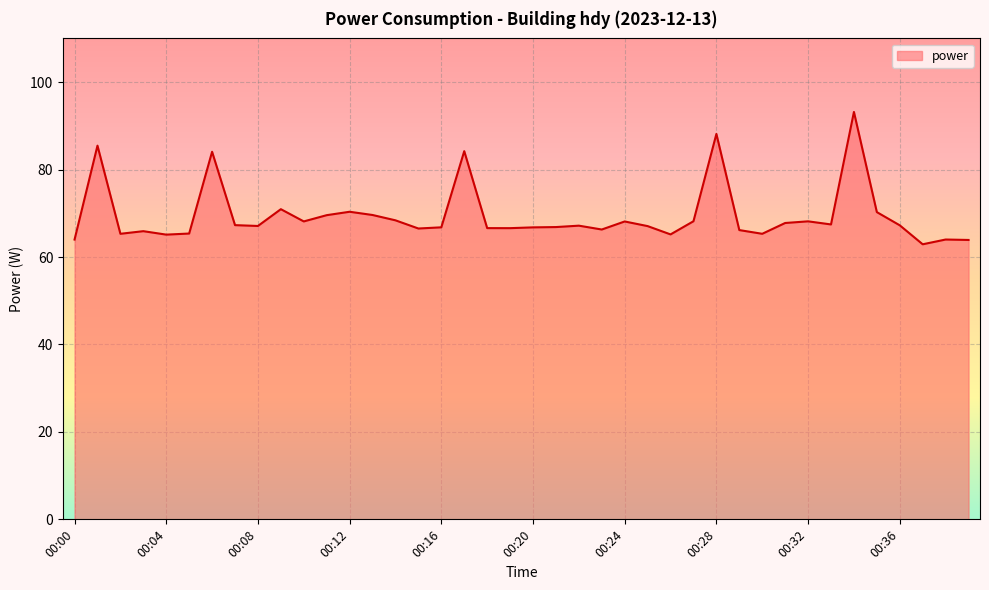

What is the difference between the maximum and minimum values?

30.3